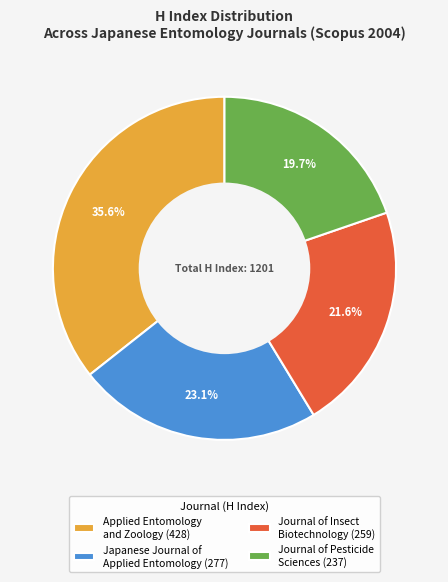

How many slices are in this pie chart?

4